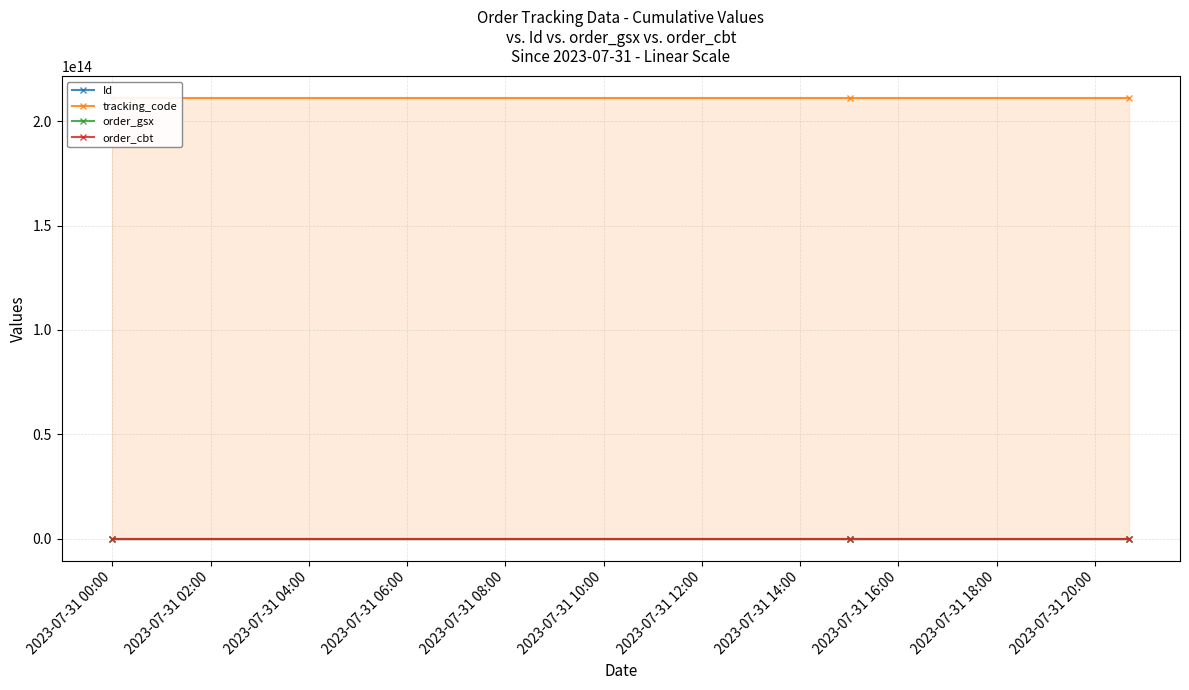

Which series has the largest total across all categories?

tracking_code